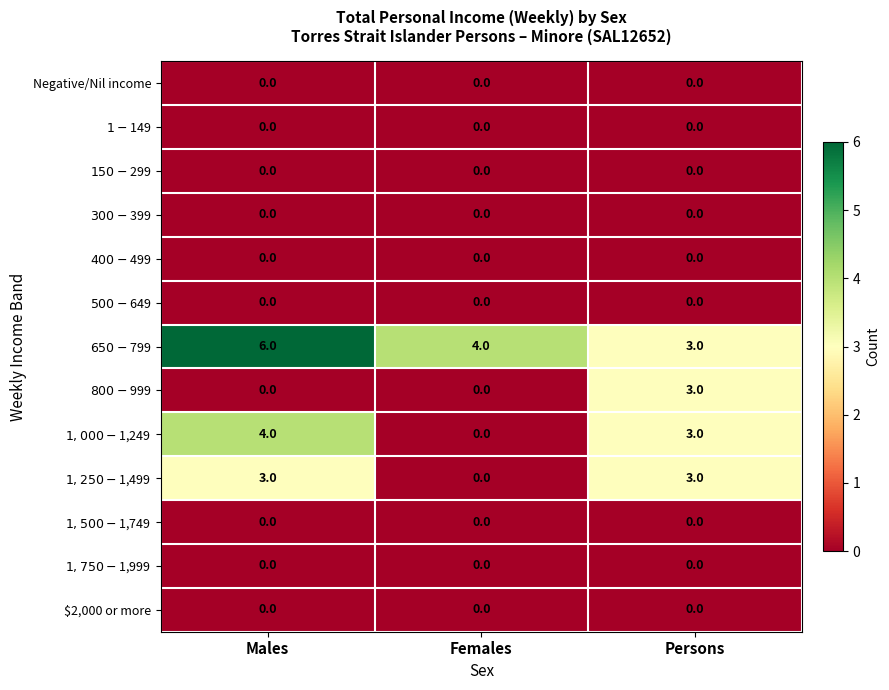

At which category is the sum across all series the highest?

Males